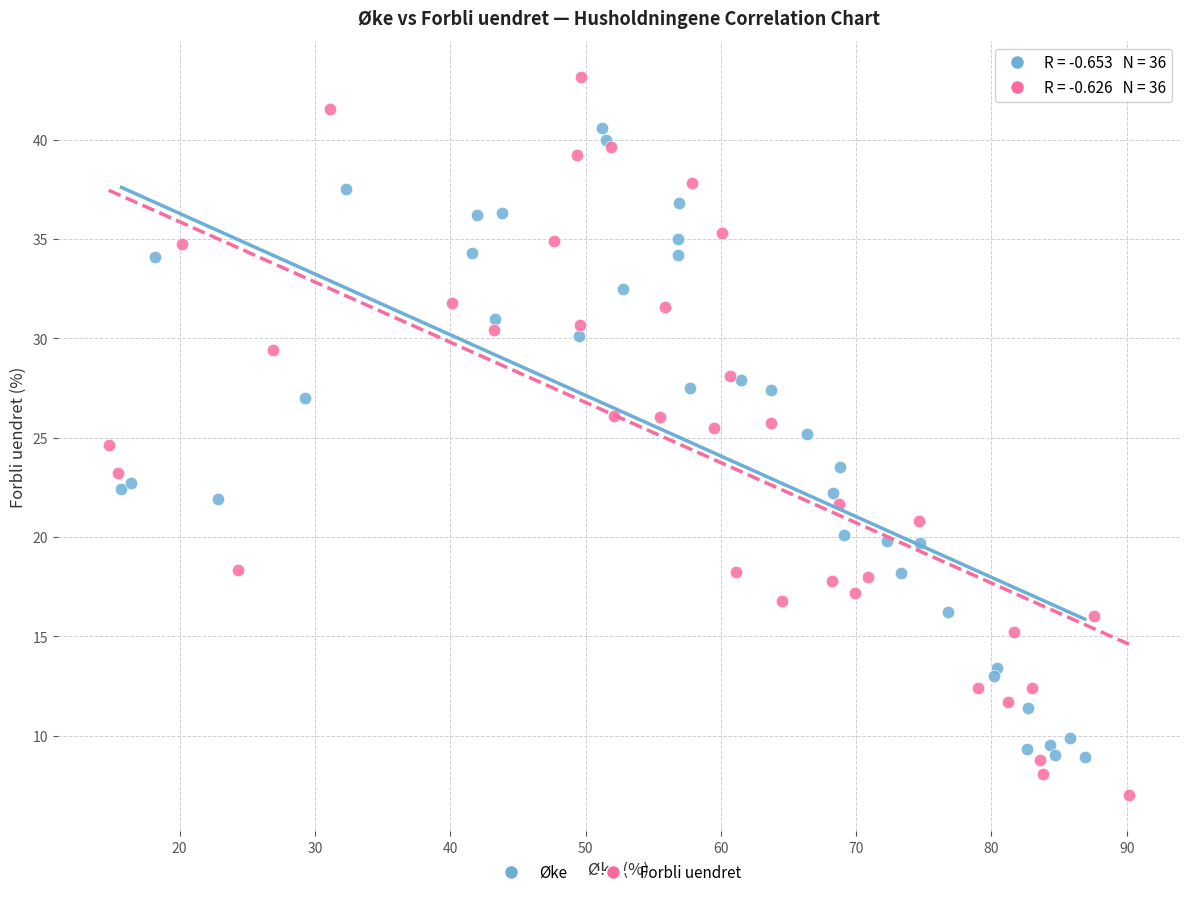

What are all the series names shown in the legend?

Øke, Forbli uendret